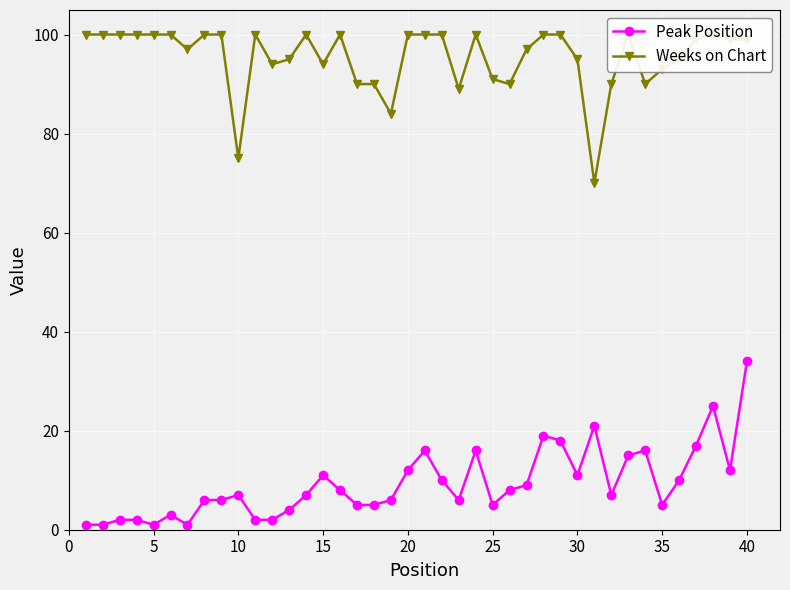

What is the highest value of the Peak Position series?

34